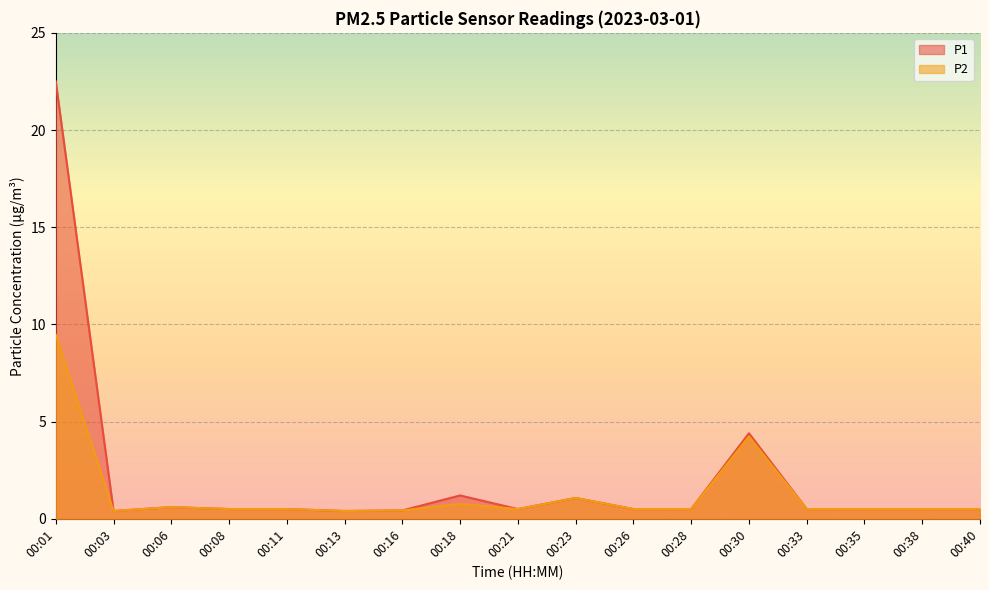

Reading left to right, transcribe all the data shown in this chart.

P1: 00:01=22.5	00:03=0.4	00:06=0.6	00:08=0.5	00:11=0.5	00:13=0.4	00:16=0.4	00:18=1.2	00:21=0.5	00:23=1.1	00:26=0.5	00:28=0.5	00:30=4.4	00:33=0.5	00:35=0.5	00:38=0.5	00:40=0.5
P2: 00:01=9.5	00:03=0.4	00:06=0.6	00:08=0.5	00:11=0.5	00:13=0.4	00:16=0.4	00:18=0.8	00:21=0.5	00:23=1.1	00:26=0.5	00:28=0.5	00:30=4.2	00:33=0.5	00:35=0.5	00:38=0.5	00:40=0.5